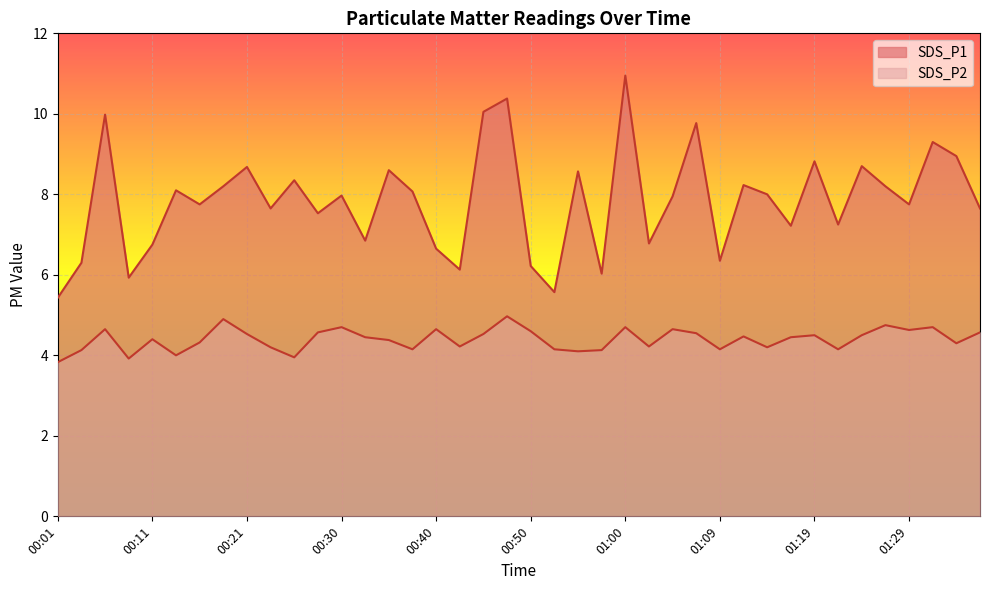

Which series has the largest total across all categories?

SDS_P1